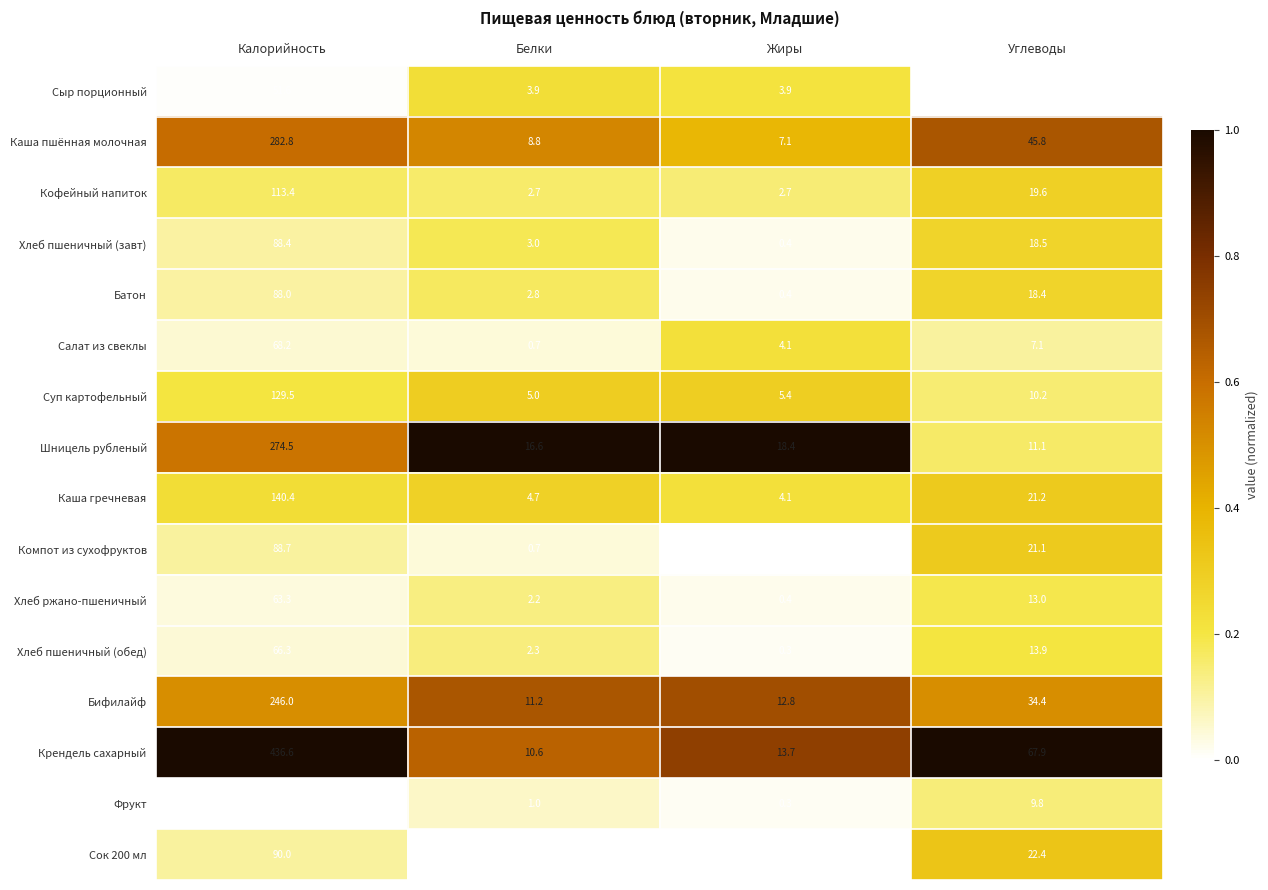

At which category is the sum across all series the highest?

Калорийность